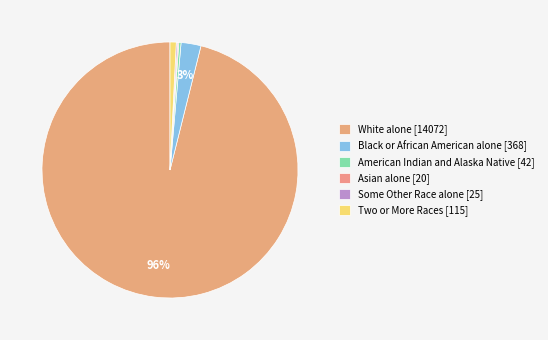

Combined, do American Indian and Alaska Native and Asian alone account for over 50%?

No